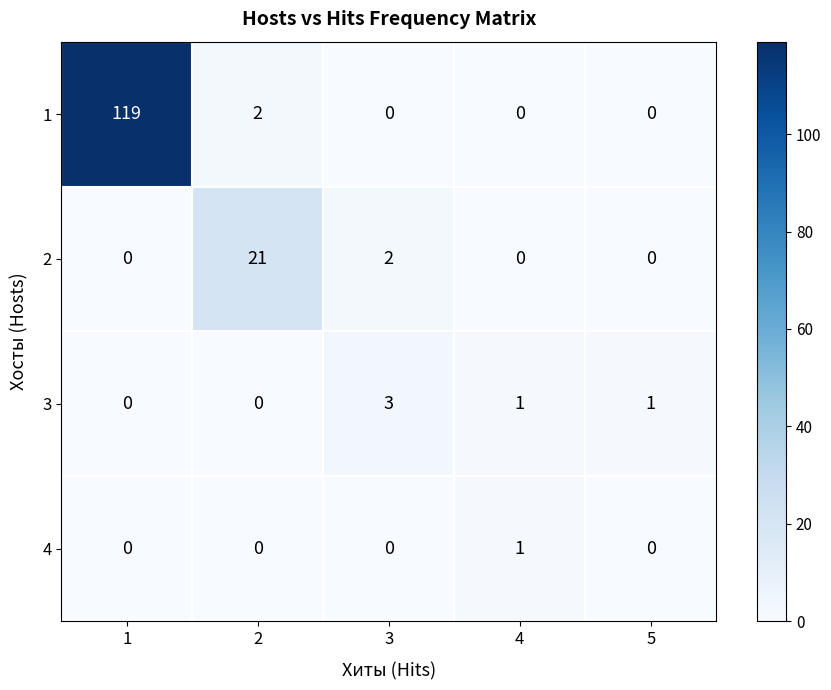

Reading right to left, transcribe all the data shown in this chart.

1: 0	0	0	2	119
2: 0	0	2	21	0
3: 1	1	3	0	0
4: 0	1	0	0	0